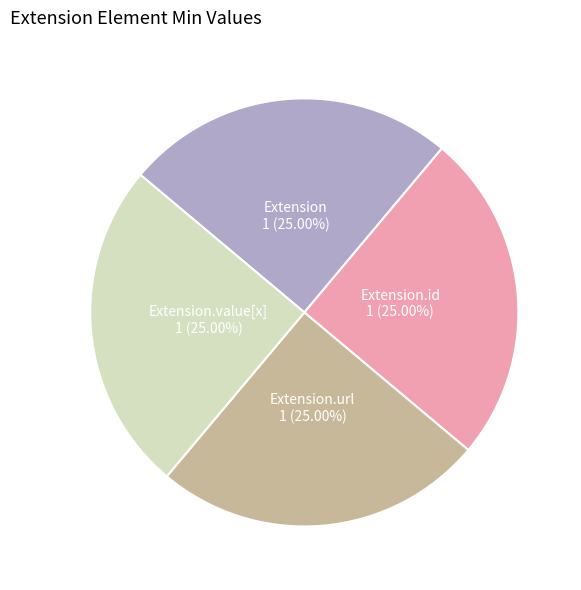

Is there any slice that represents more than half of the pie?

No